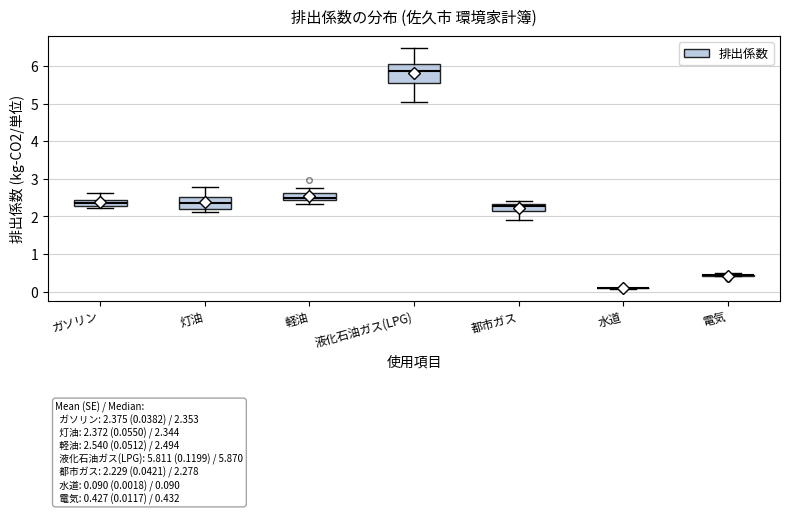

Which box is the tallest, from its lower edge to its upper edge?

液化石油ガス(LPG)